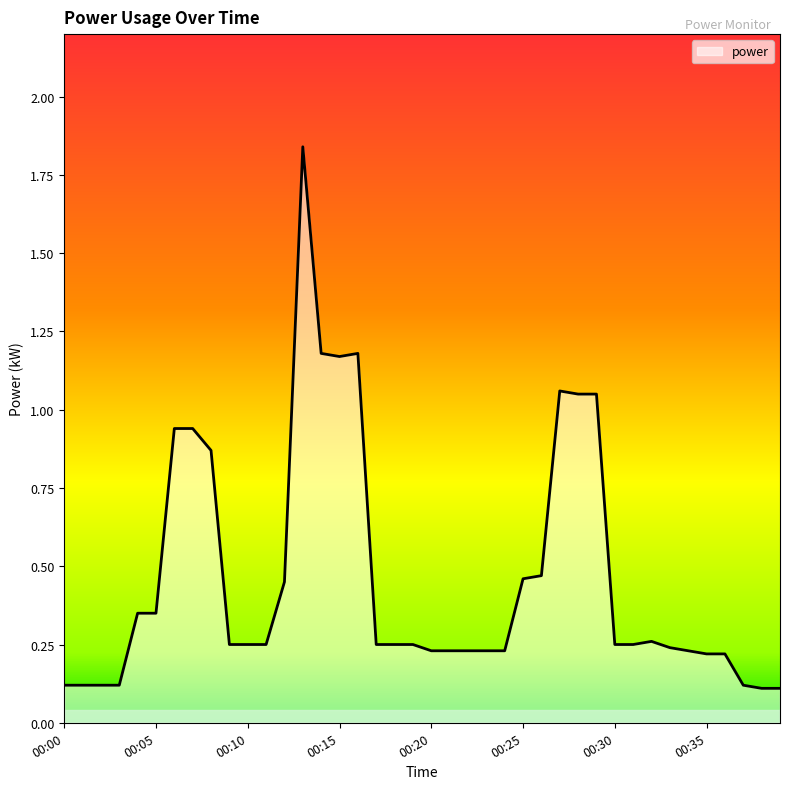

What is the difference between the maximum and minimum values?

1.7